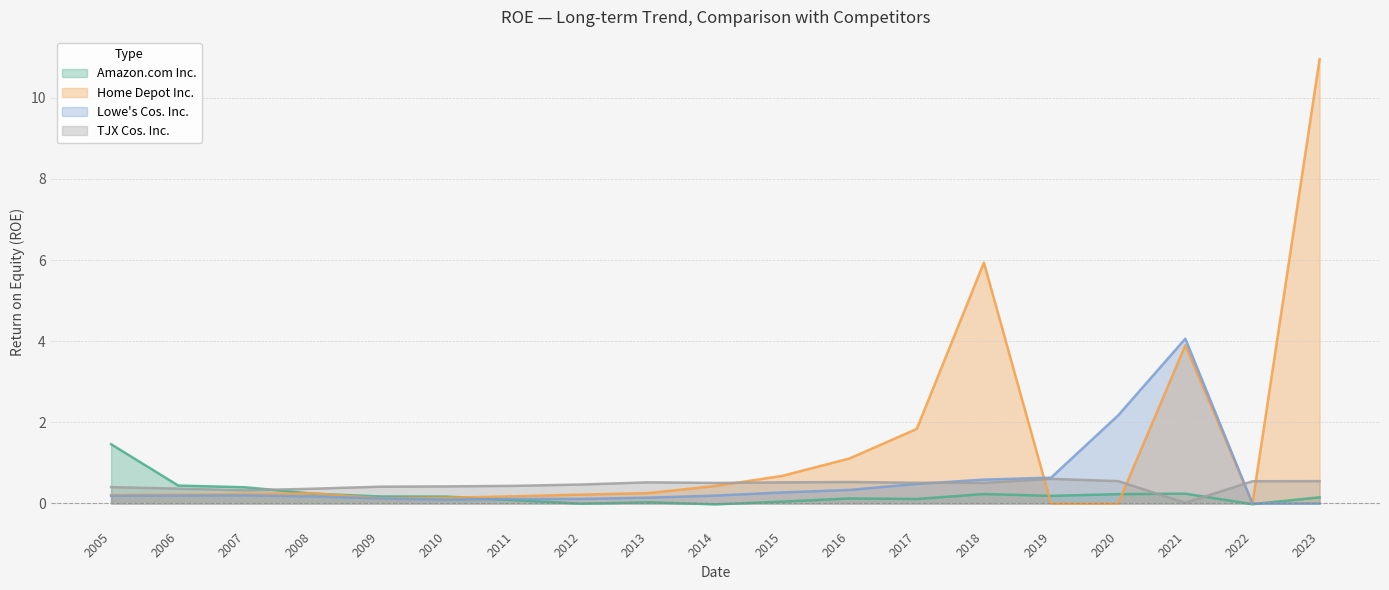

What is the total value across all series at 2008?

1.0